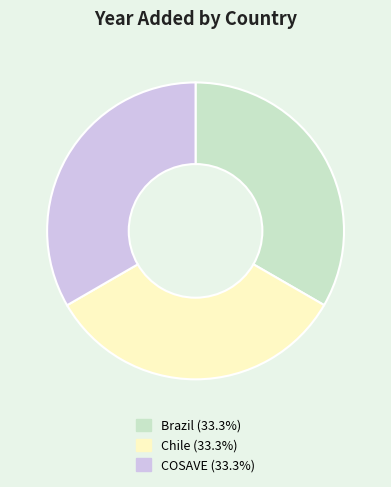

The COSAVE slice represents 40% of the pie. True or false?

False